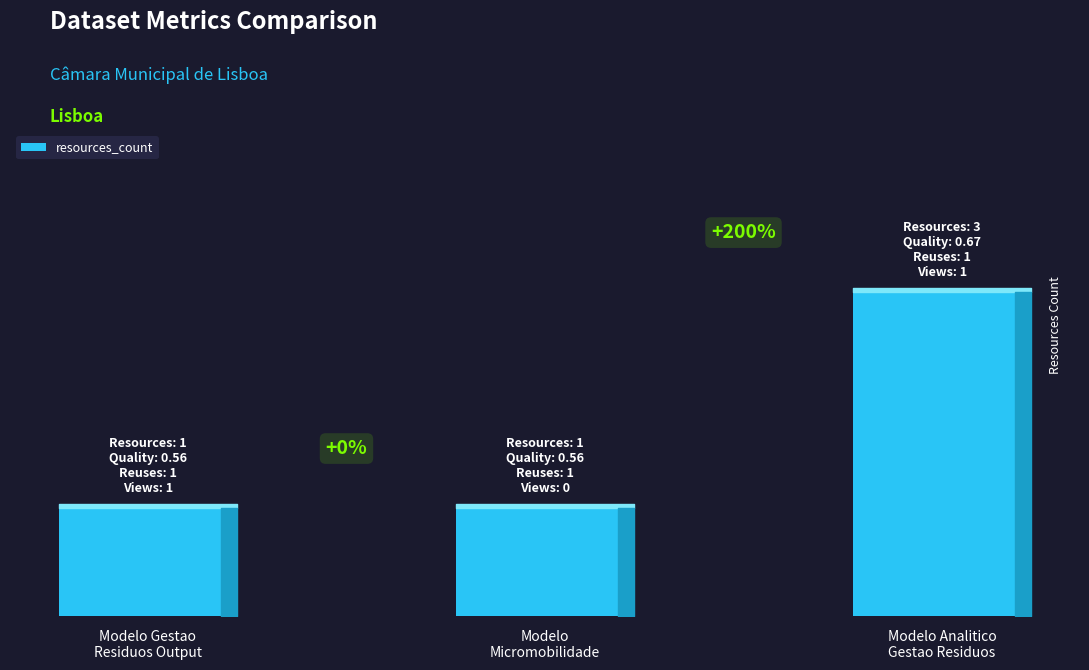

What value does the data have at Modelo Gestao
Residuos Output?

1